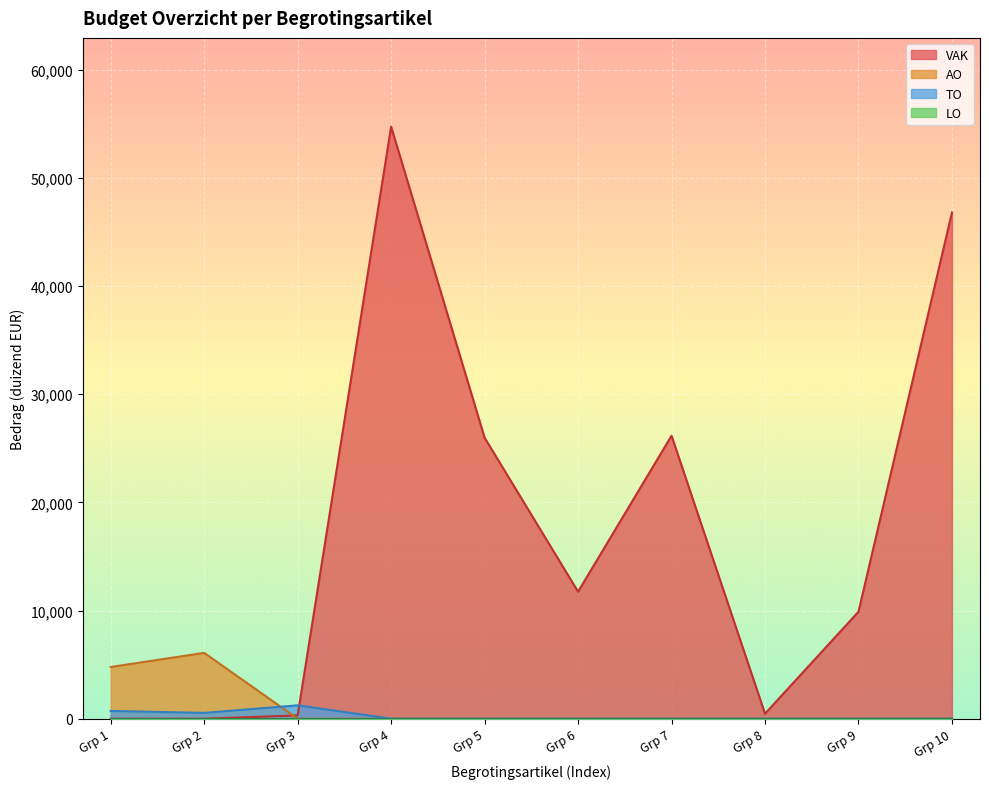

What is the greatest value displayed?

54730